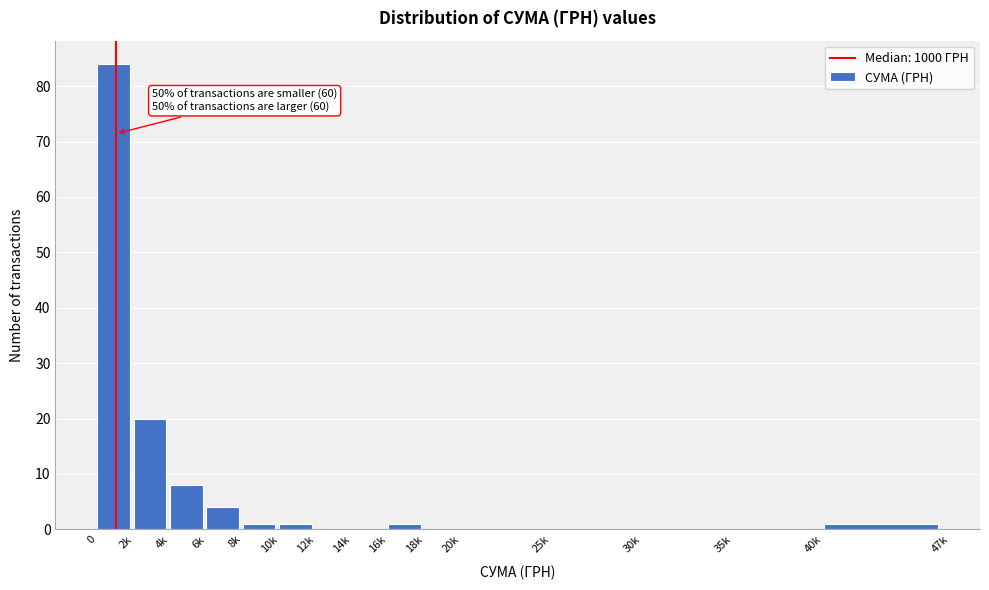

Reading left to right, list all the values displayed in this chart.

0=84	2k=20	4k=8	6k=4	8k=1	10k=1	12k=0	14k=0	16k=1	18k=0	20k=0	25k=0	30k=0	35k=0	40k=1